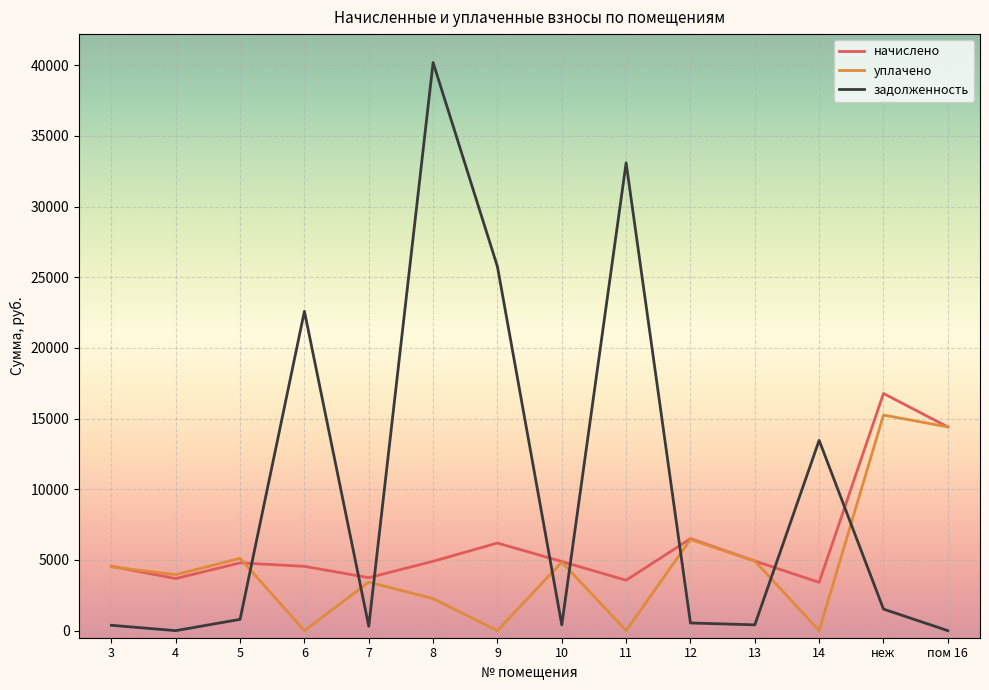

The value of уплачено at 6 is -6986.1. True or false?

False